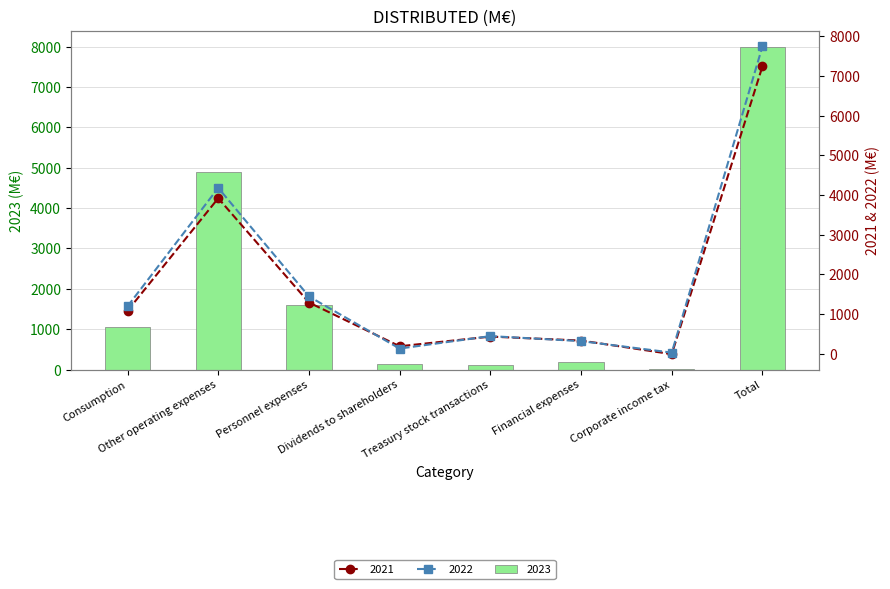

What is the label of the 2nd bar from the right?

Corporate income tax